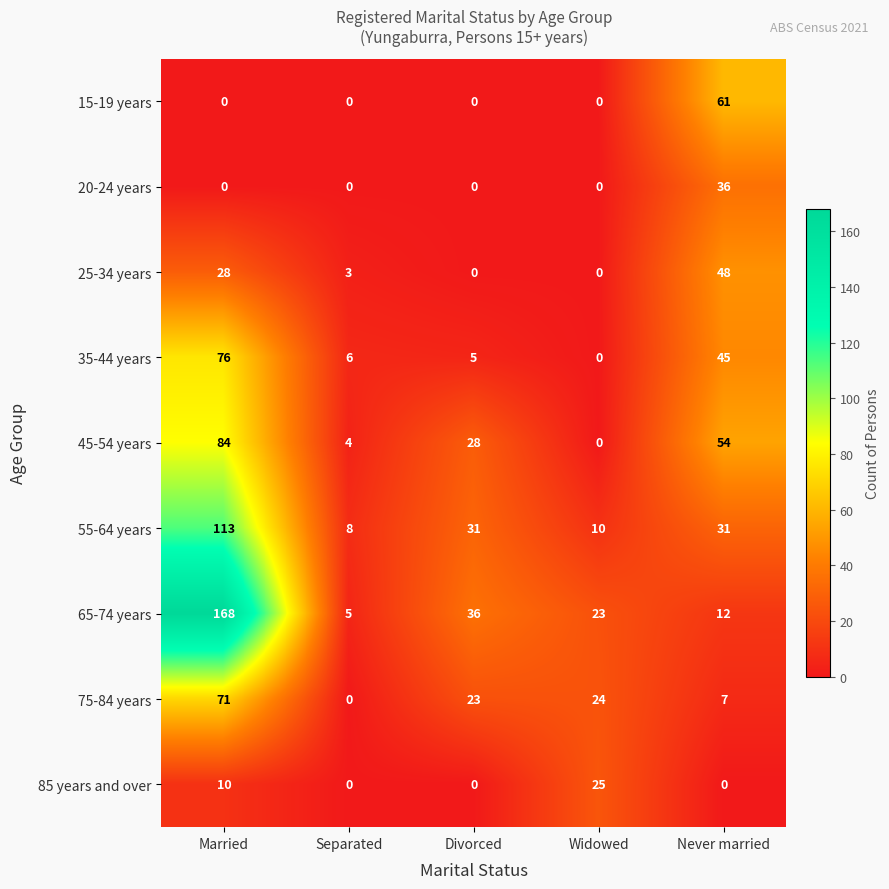

What is the total value across all series at Never married?

294